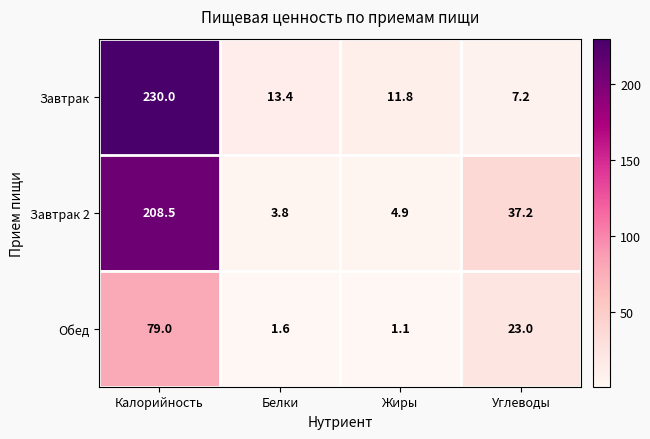

Read the Завтрак value at Жиры.

11.8